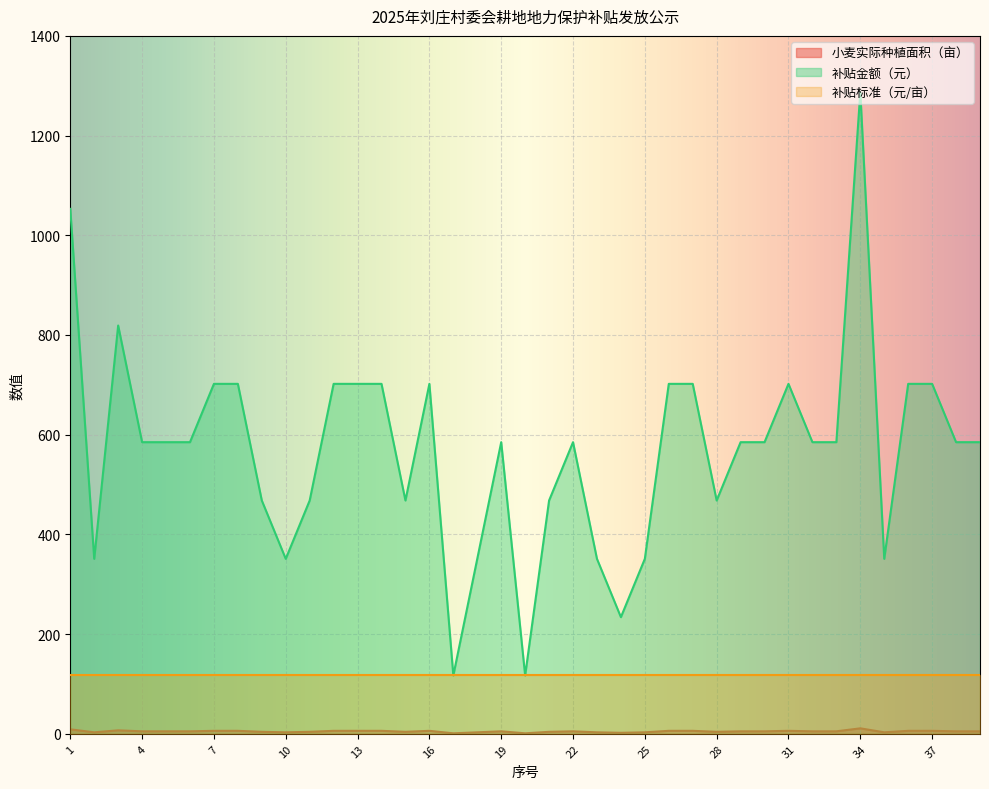

Where is 小麦实际种植面积（亩） nearest to the value 6?

7